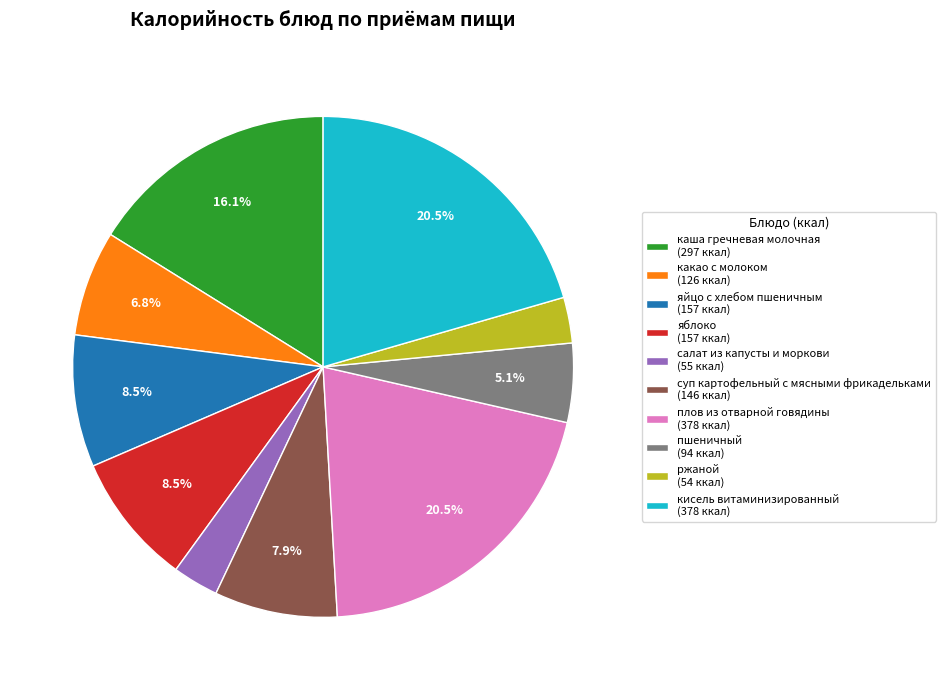

Does яйцо с хлебом пшеничным (157 ккал) account for over 50% of the chart?

No